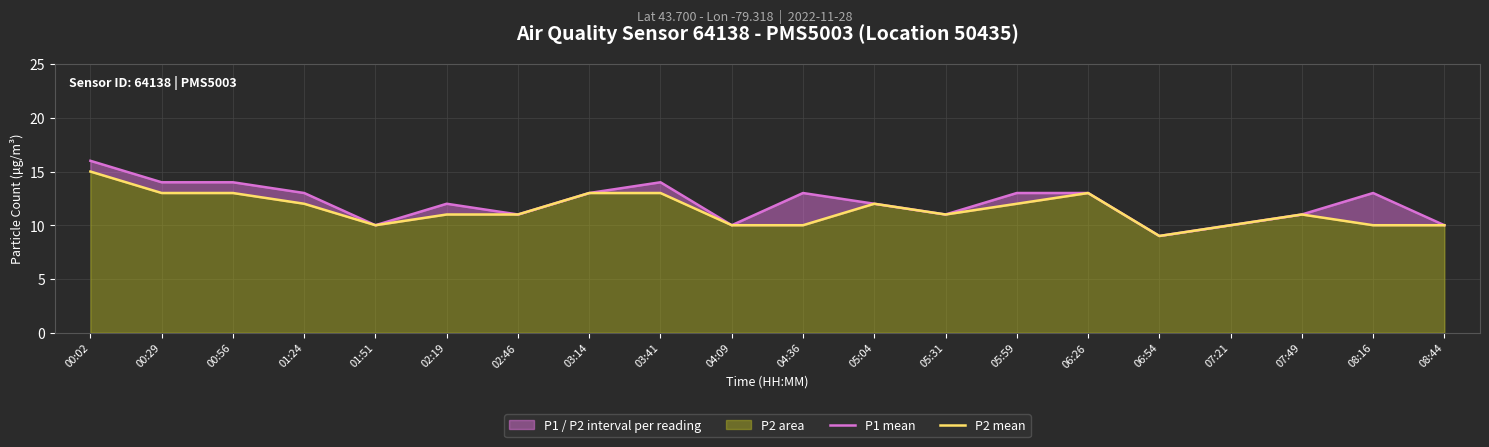

The value of P1 at 04:36 is 18. True or false?

False